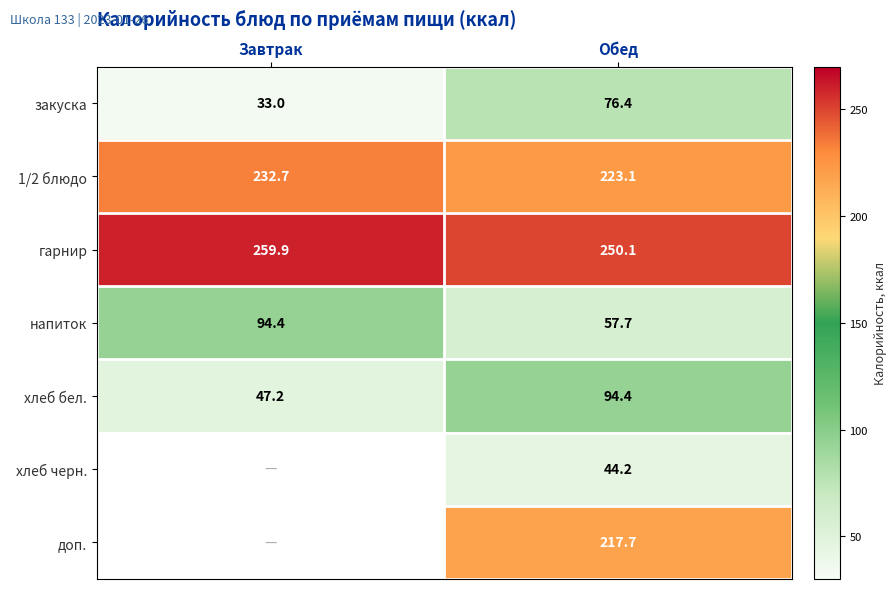

How many categories are shown in the chart?

2